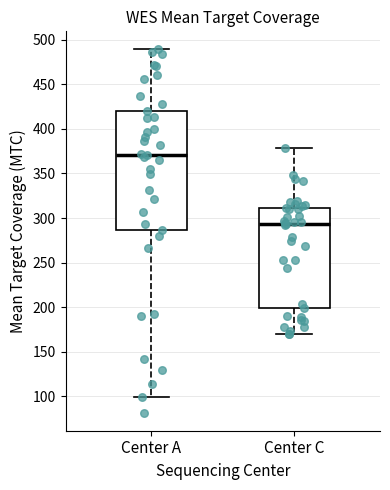

Reading left to right, transcribe this box plot: for each box, give where its median line is, the range the box spans, and where its two whiskers end, as read against the y-axis. The values are not printed on the chart, so give them approximately, as read against the axis.

Center A: median 370, box 285 to 420, whiskers 100 to 490
Center C: median 295, box 200 to 310, whiskers 170 to 380